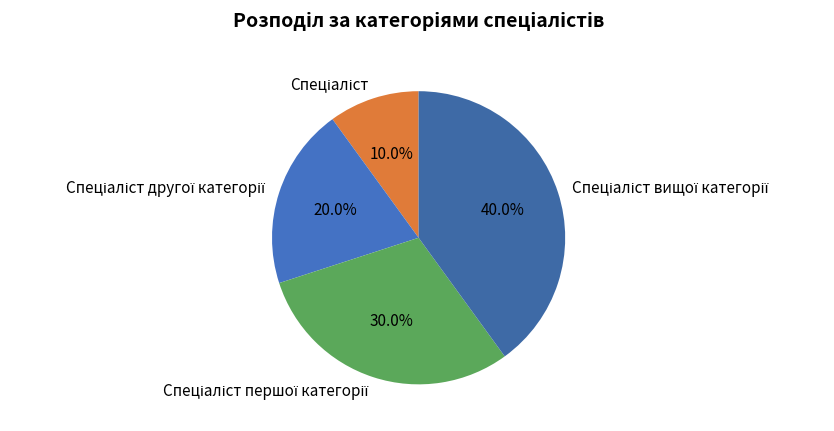

Is there a majority slice in this chart?

No